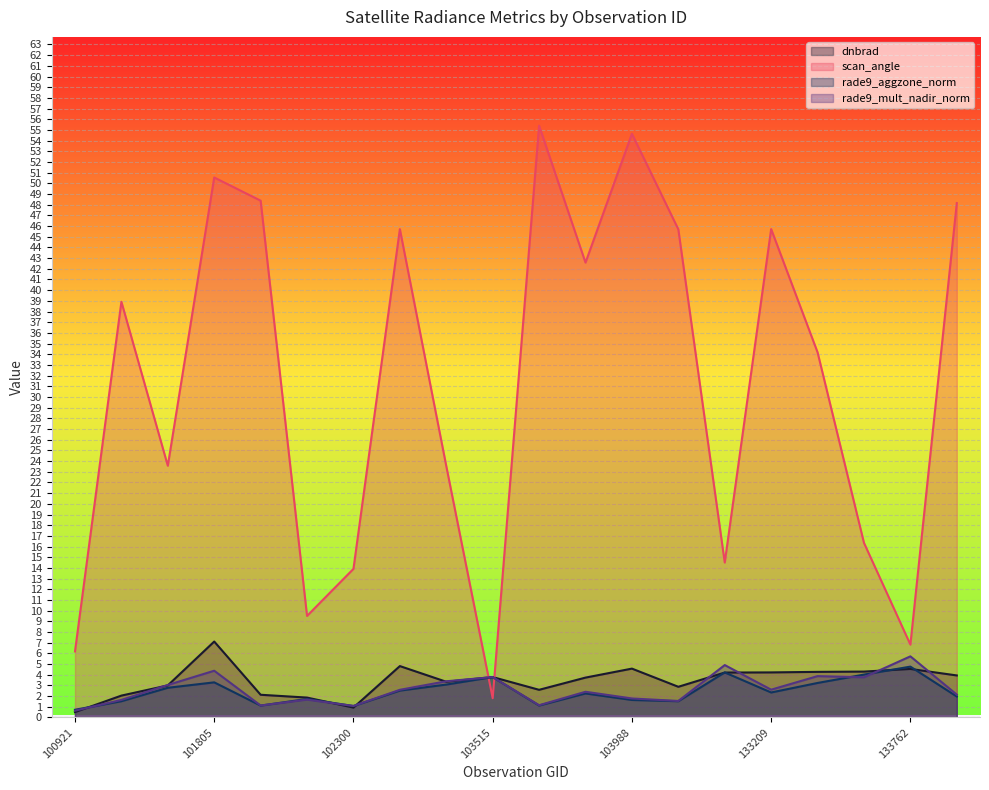

Count the number of categories in the chart.

20